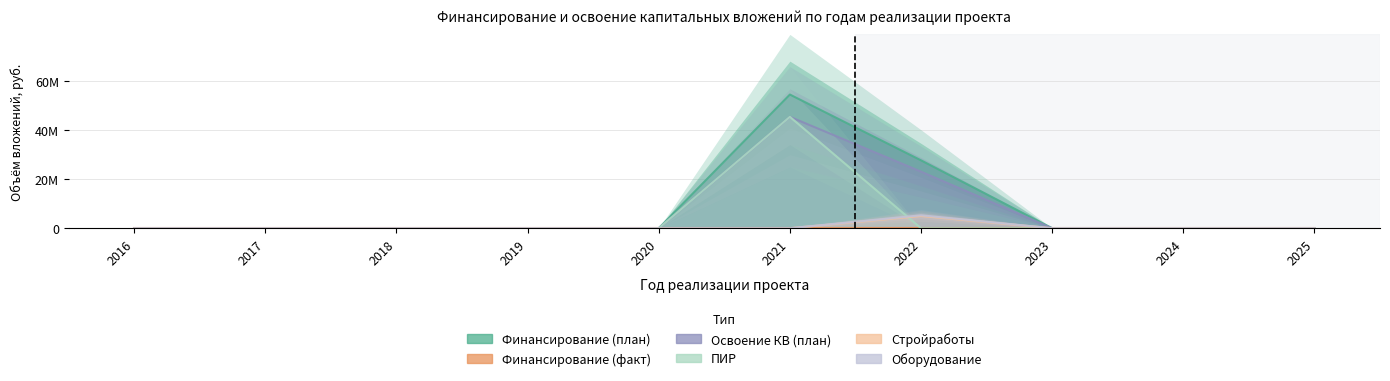

What is the difference between the maximum and minimum values in the ПИР series?

45503366